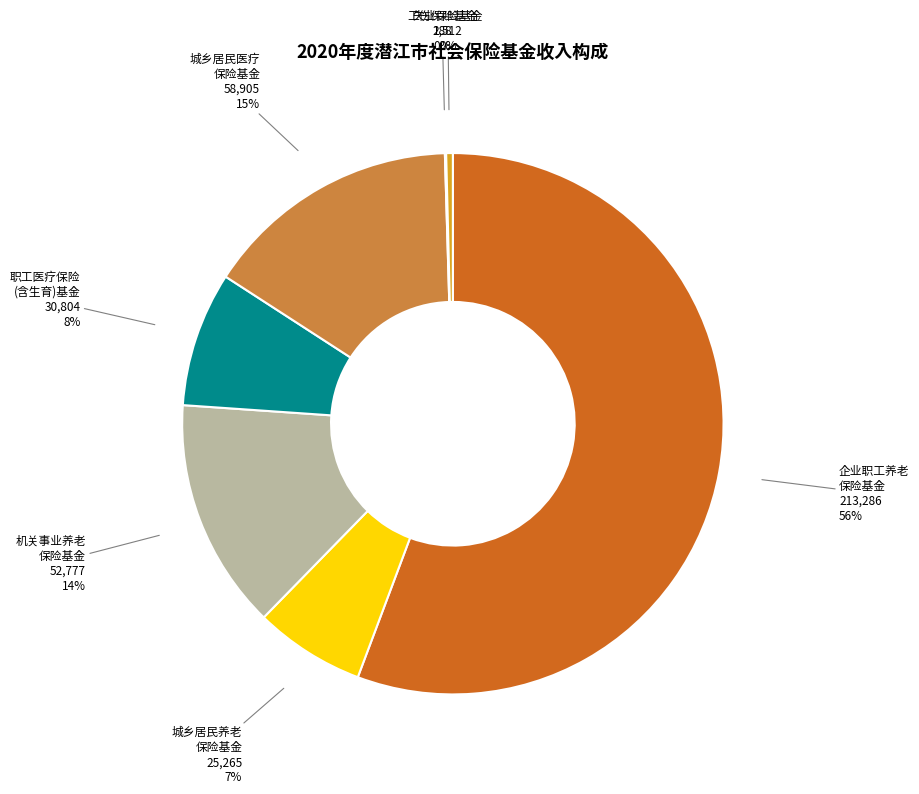

To the nearest percent, what is the difference between the largest and smallest slice percentages?

56%